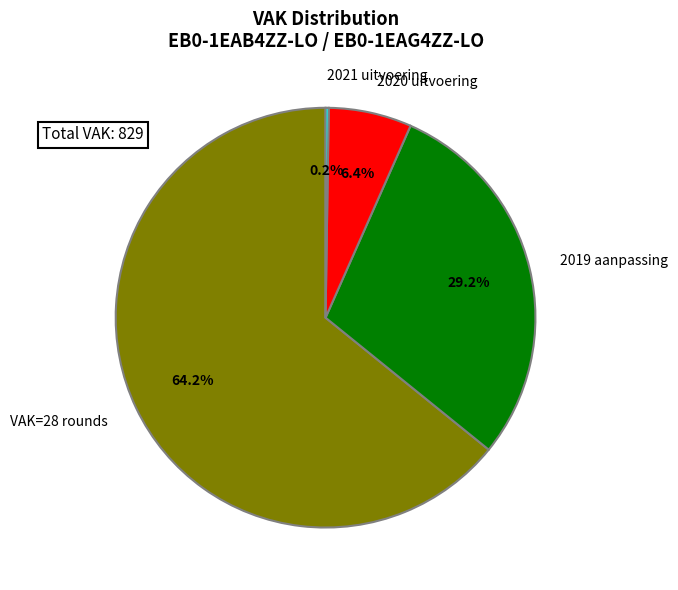

What percentage is NOT represented by 2020 uitvoering?

93.6%